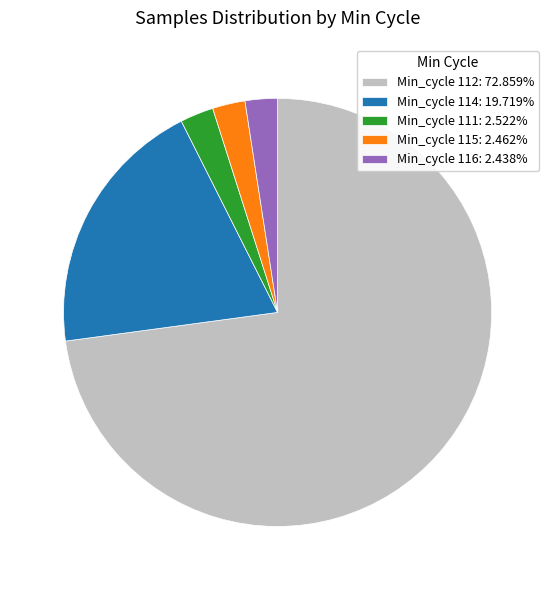

Approximately how many times larger is the value at Min_cycle 115: 2.462% compared to Min_cycle 111: 2.522%?

1.0